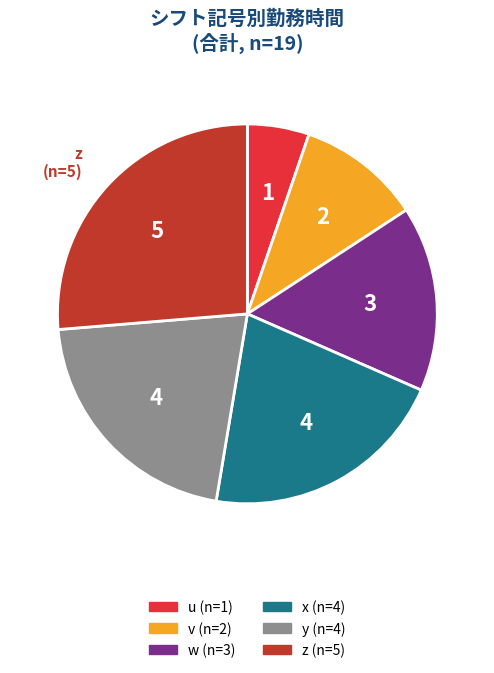

How many segments does this pie chart have?

6